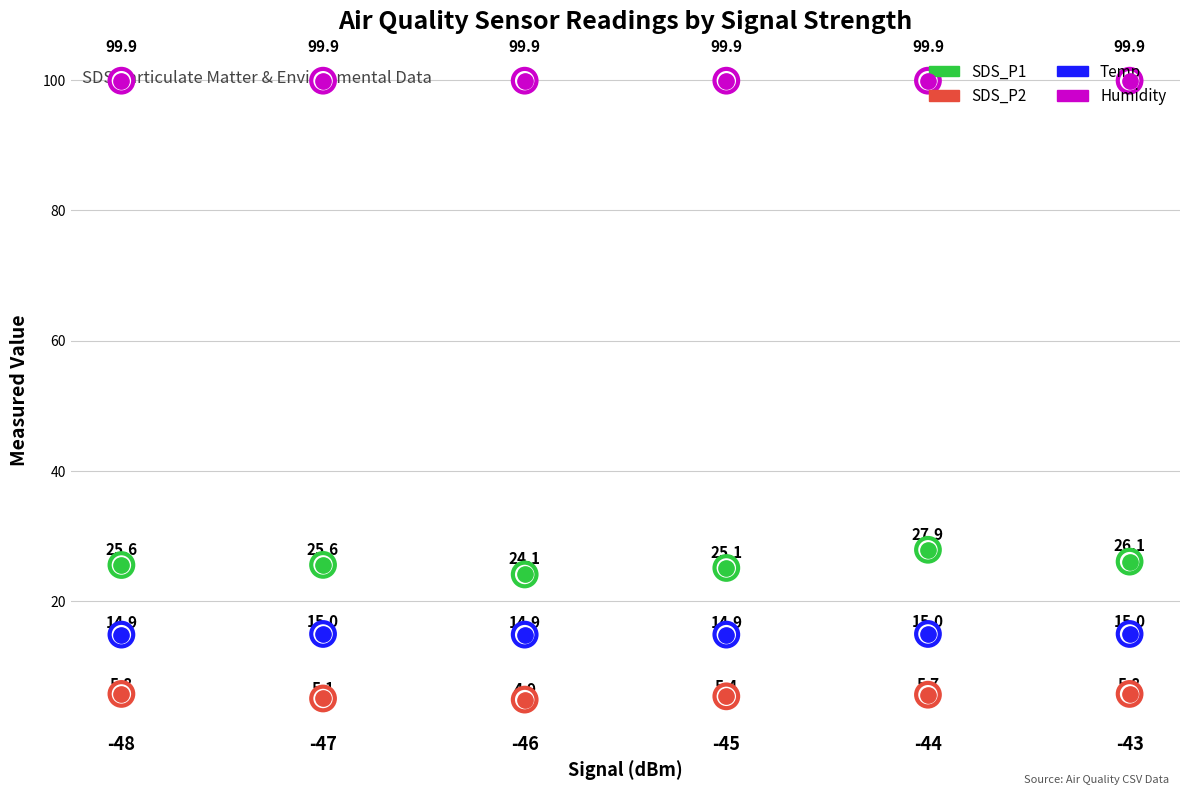

What is the total value across all series at -47?

145.6